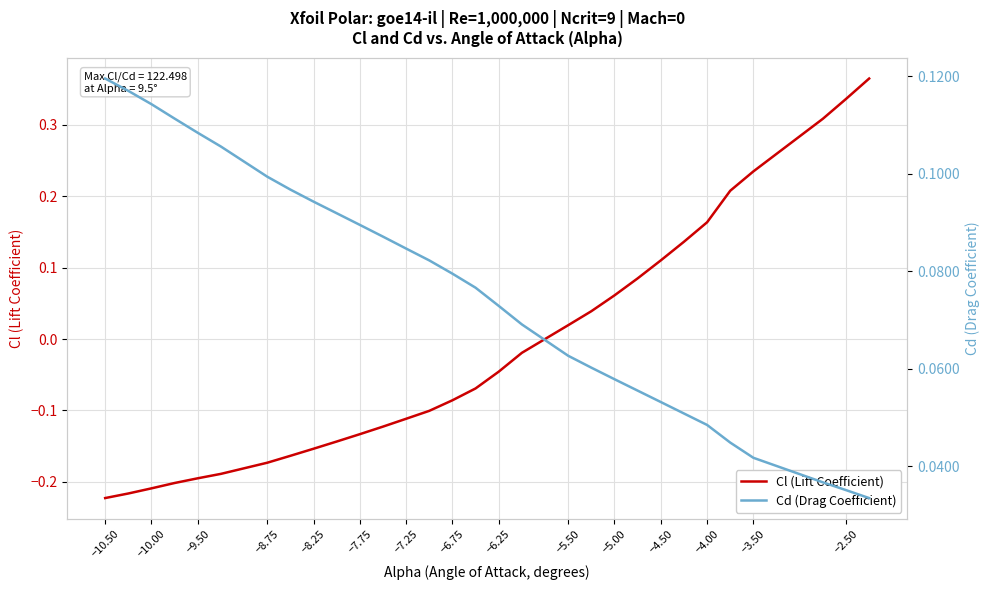

Which series has the largest total across all categories?

Cd (Drag Coefficient)